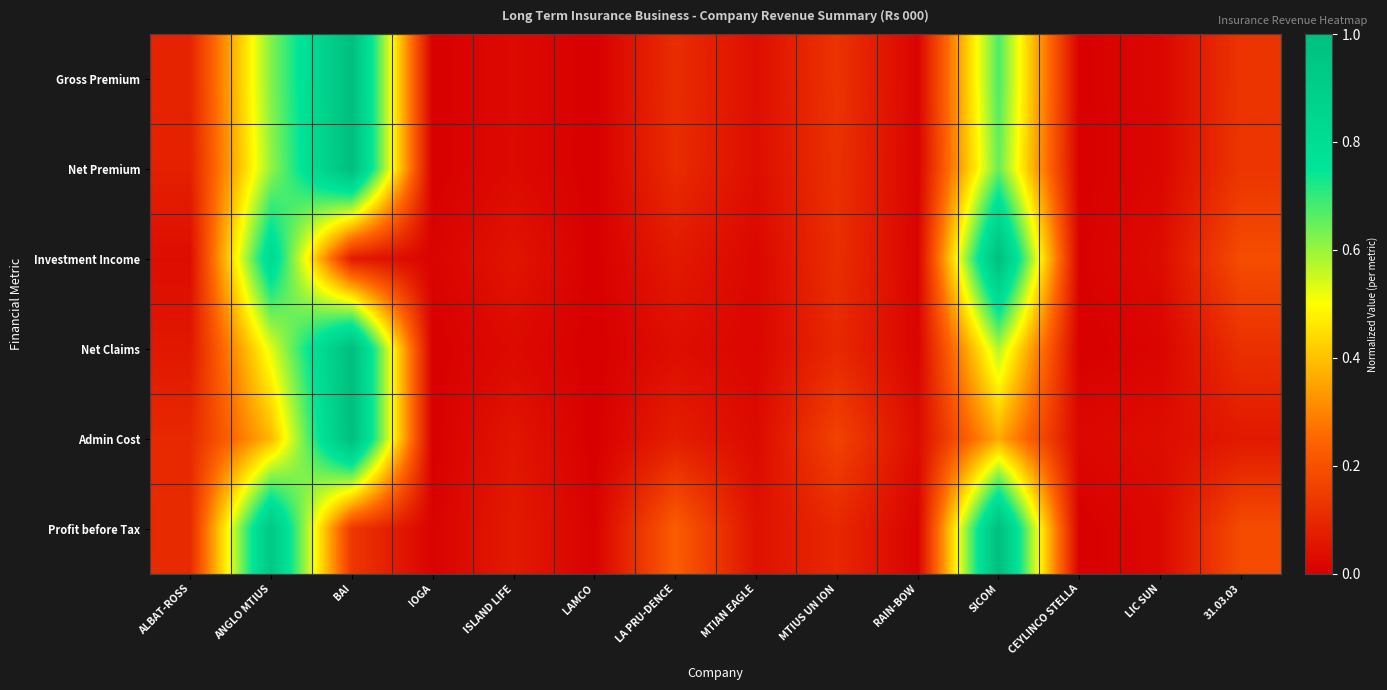

Between ISLAND LIFE and RAIN-BOW, which series saw the biggest shift?

Profit before Tax